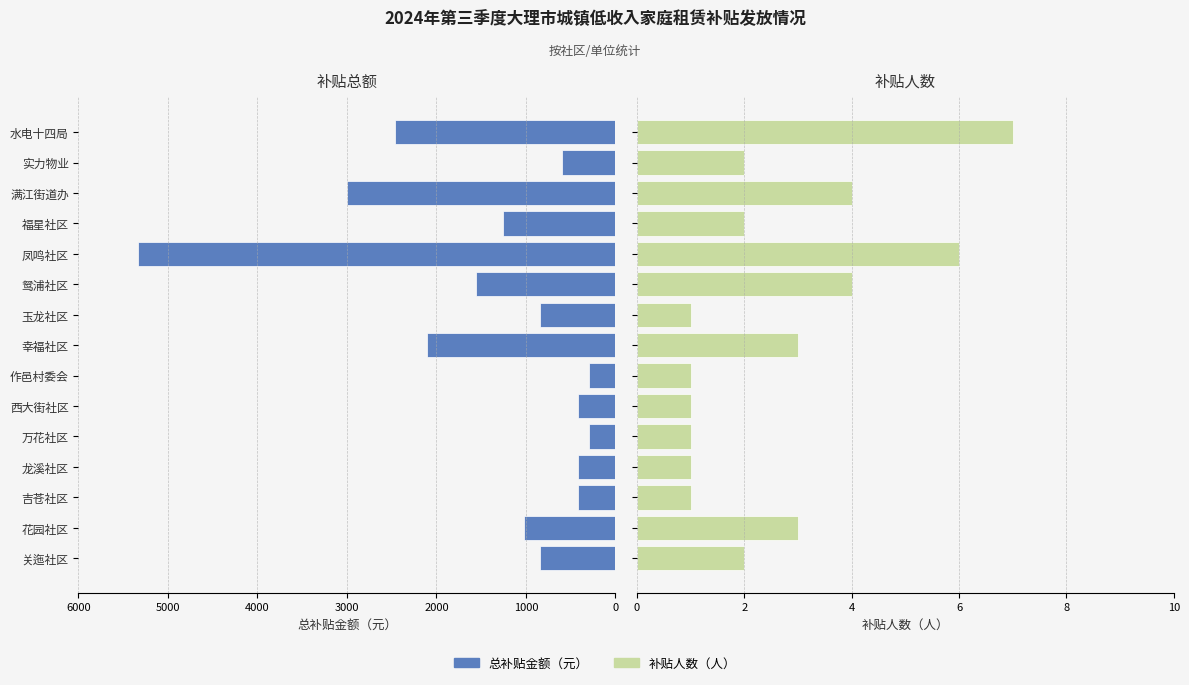

Reading left to right, extract all data points from this chart.

总补贴金额（元）: 840	1020	420	420	300	420	300	2100	840	1560	5334	1260	3000	600	2460
补贴人数: 2	3	1	1	1	1	1	3	1	4	6	2	4	2	7